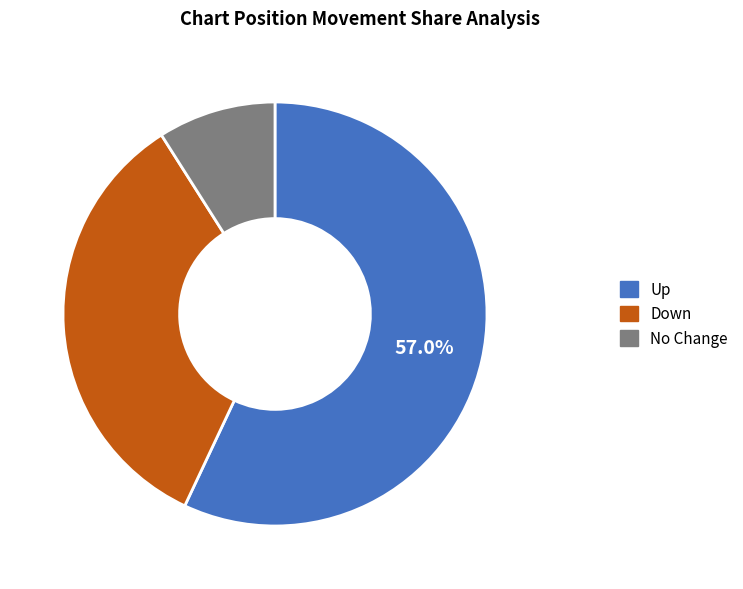

Is there a majority slice in this chart?

Yes